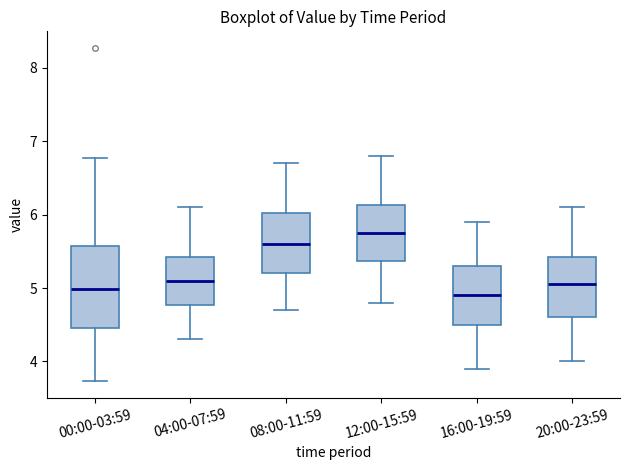

Reading left to right, transcribe this box plot: for each box, give where its median line is, the range the box spans, and where its two whiskers end, as read against the y-axis. The values are not printed on the chart, so give them approximately, as read against the axis.

00:00-03:59: median 5.0, box 4.5 to 5.6, whiskers 3.7 to 6.8
04:00-07:59: median 5.1, box 4.8 to 5.4, whiskers 4.3 to 6.1
08:00-11:59: median 5.6, box 5.2 to 6.0, whiskers 4.7 to 6.7
12:00-15:59: median 5.8, box 5.4 to 6.1, whiskers 4.8 to 6.8
16:00-19:59: median 4.9, box 4.5 to 5.3, whiskers 3.9 to 5.9
20:00-23:59: median 5.1, box 4.6 to 5.4, whiskers 4.0 to 6.1